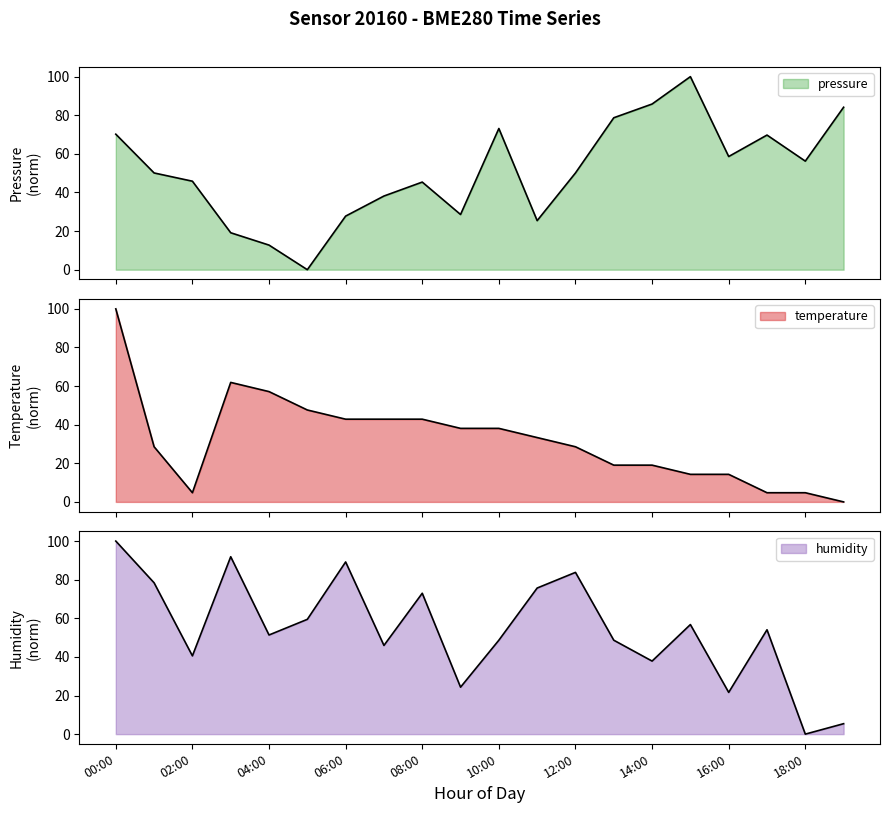

Reading left to right, transcribe all the data shown in this chart.

pressure: 00:00=70.2	01:00=50.1	02:00=45.8	03:00=19.1	04:00=12.7	05:00=0.0	06:00=27.8	07:00=38.2	08:00=45.4	09:00=28.6	10:00=73.1	11:00=25.4	12:00=50.1	13:00=78.7	14:00=85.8	15:00=100.0	16:00=58.6	17:00=69.7	18:00=56.2	19:00=84.2
temperature: 00:00=100.0	01:00=28.6	02:00=4.8	03:00=61.9	04:00=57.1	05:00=47.6	06:00=42.9	07:00=42.9	08:00=42.9	09:00=38.1	10:00=38.1	11:00=33.3	12:00=28.6	13:00=19.0	14:00=19.0	15:00=14.3	16:00=14.3	17:00=4.8	18:00=4.8	19:00=0.0
humidity: 00:00=100.0	01:00=78.4	02:00=40.5	03:00=91.9	04:00=51.4	05:00=59.5	06:00=89.2	07:00=45.9	08:00=73.0	09:00=24.3	10:00=48.6	11:00=75.7	12:00=83.8	13:00=48.6	14:00=37.8	15:00=56.8	16:00=21.6	17:00=54.1	18:00=0.0	19:00=5.4